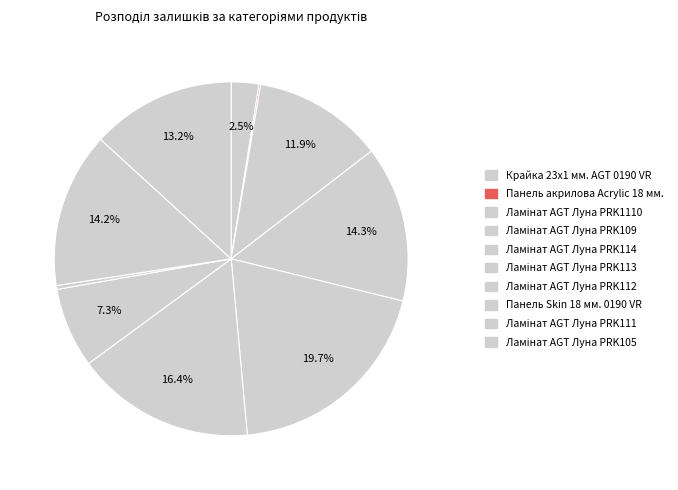

Rank the categories by value from highest to lowest.

Ламінат AGT Луна PRK114, Ламінат AGT Луна PRK113, Ламінат AGT Луна PRK109, Ламінат AGT Луна PRK111, Ламінат AGT Луна PRK105, Ламінат AGT Луна PRK1110, Ламінат AGT Луна PRK112, Крайка 23x1 мм. AGT 0190 VR, Панель Skin 18 мм. 0190 VR, Панель акрилова Acrylic 18 мм.